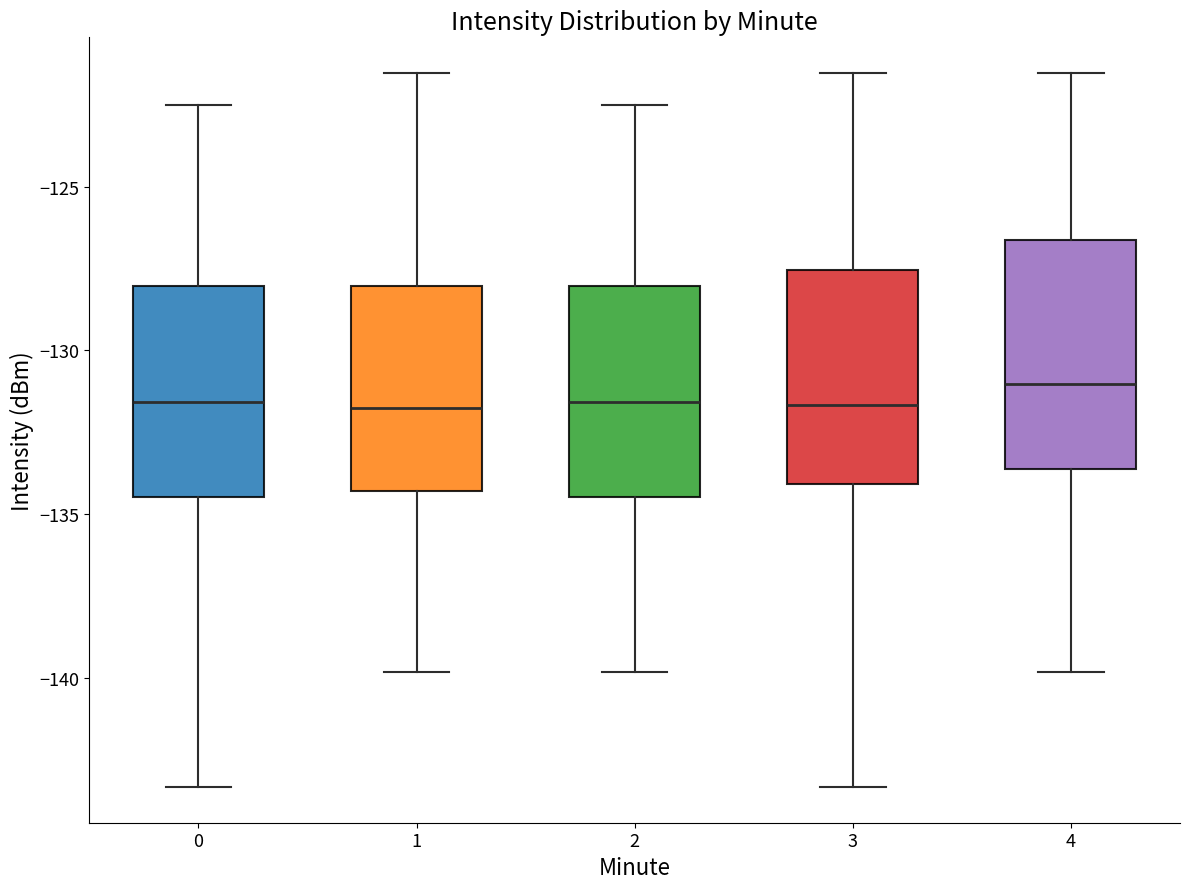

Where does the median line of the box at x = 4 sit on the y-axis? The values are not printed on the chart, so give them approximately, as read against the axis.

-131.0